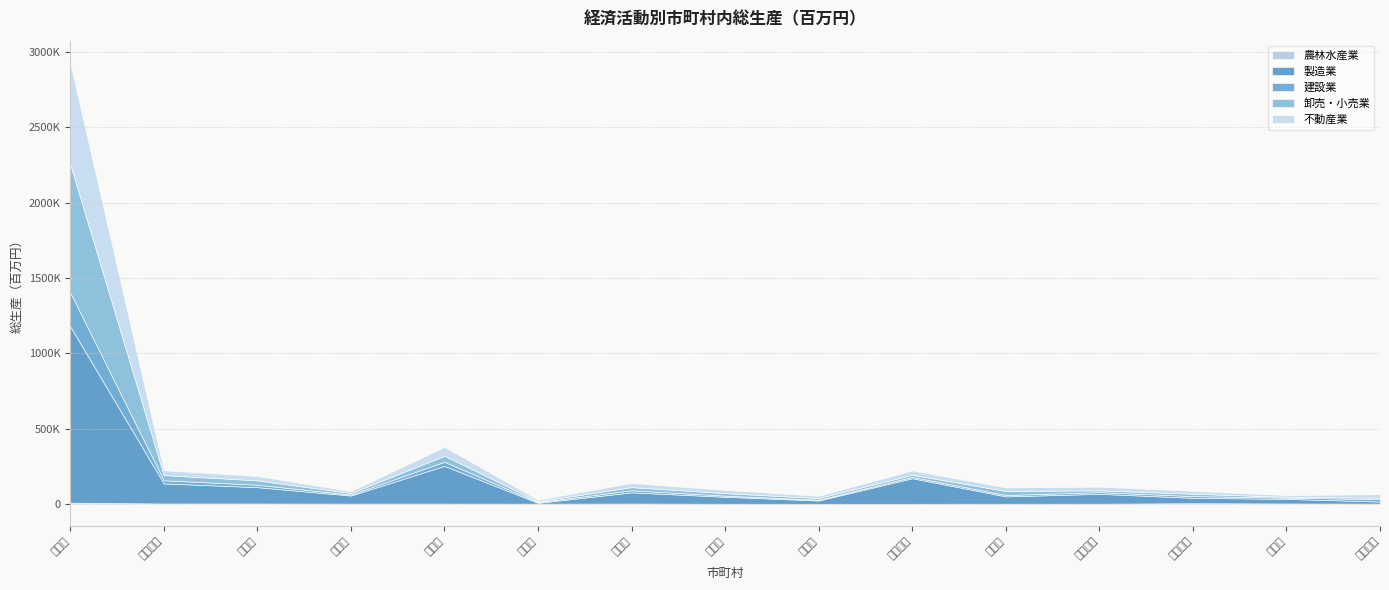

Count the number of data series in this chart.

5